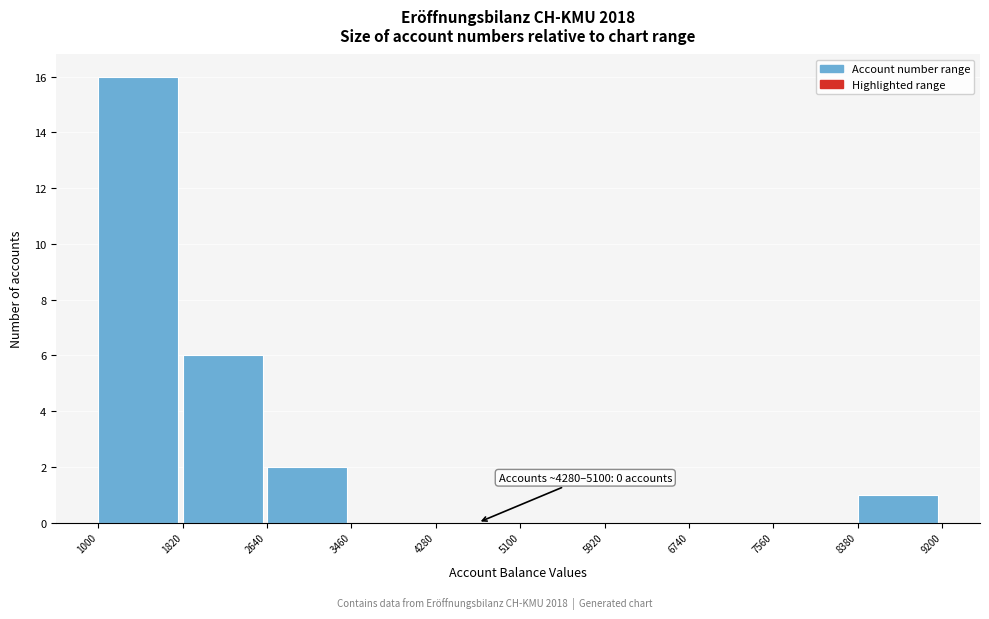

Which range on the x-axis has the tallest bar?

1000 to 1820